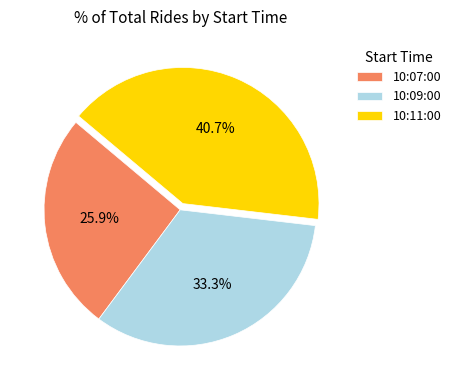

Which has a higher value, 10:11:00 or 10:09:00?

10:11:00